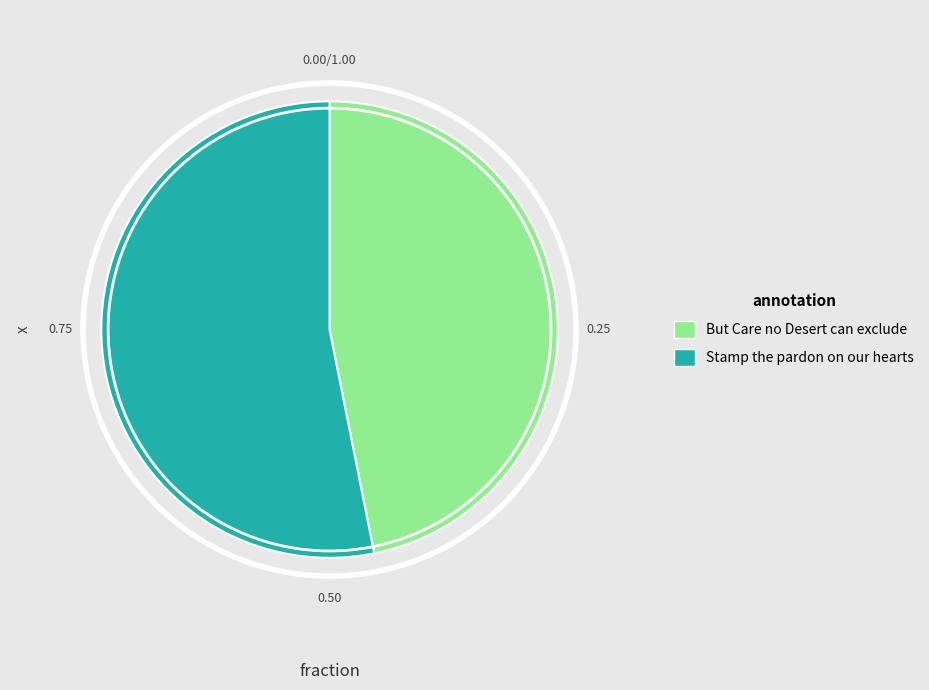

Rank the categories by value from highest to lowest.

Stamp the pardon on our hearts, But Care no Desert can exclude